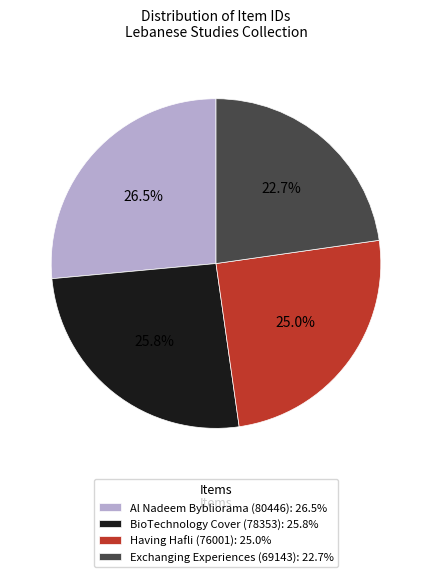

To the nearest percent, what is the difference between the largest and smallest slice percentages?

4%